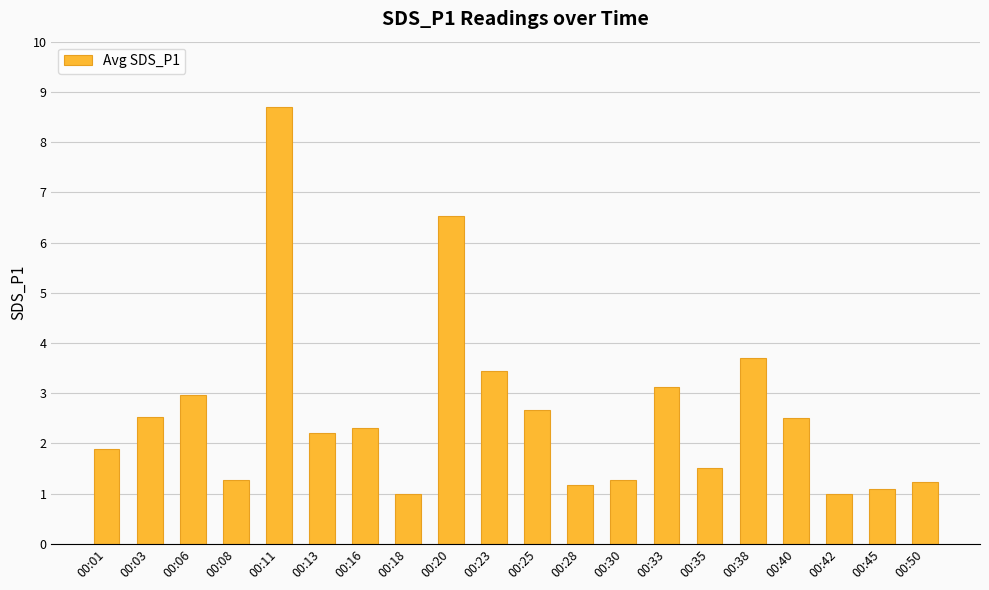

What is the value of the 14th bar from the left?

3.1